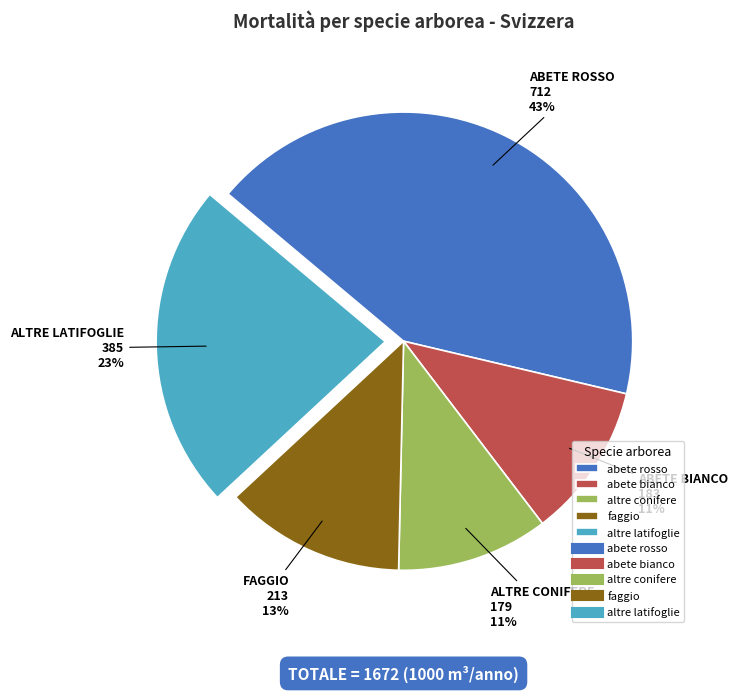

Does any single category account for the majority?

No